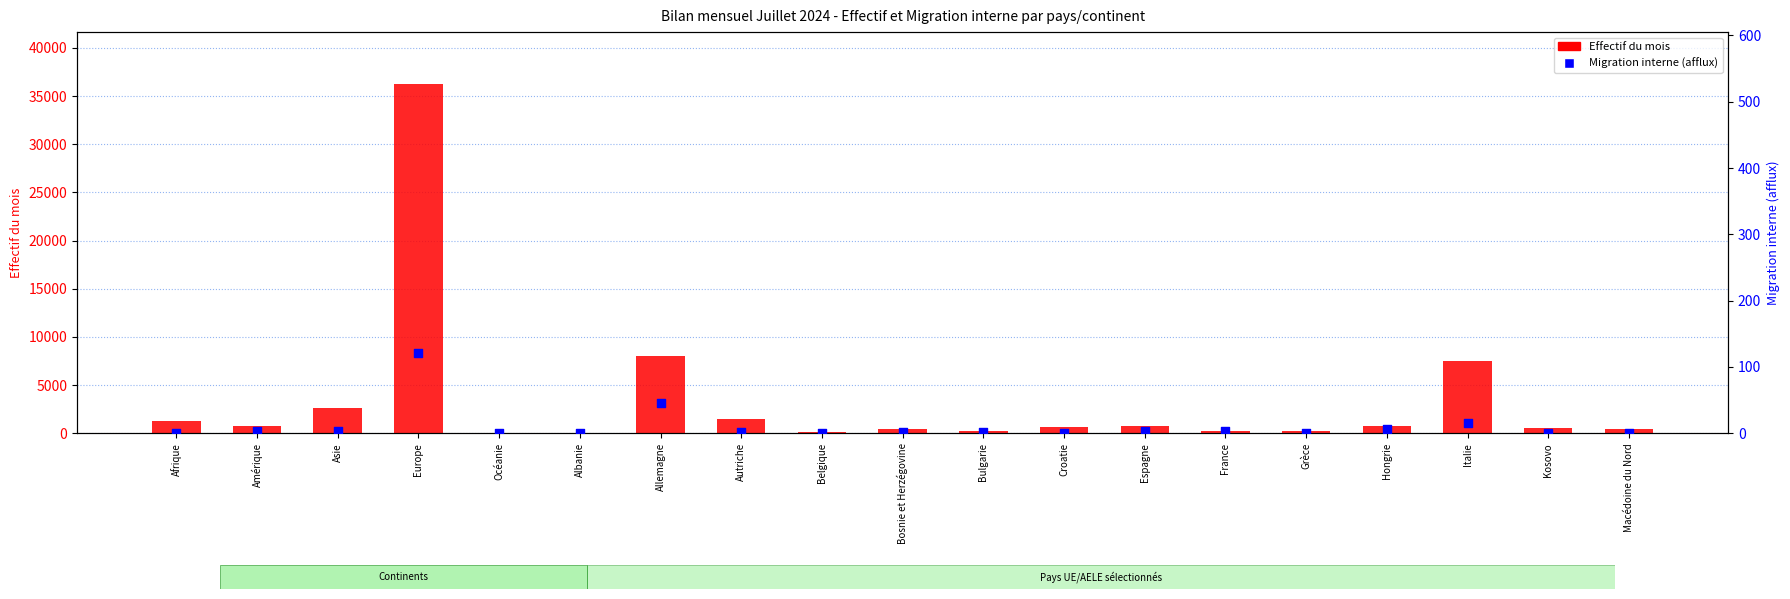

Which series reaches the maximum Y coordinate?

Effectif du mois